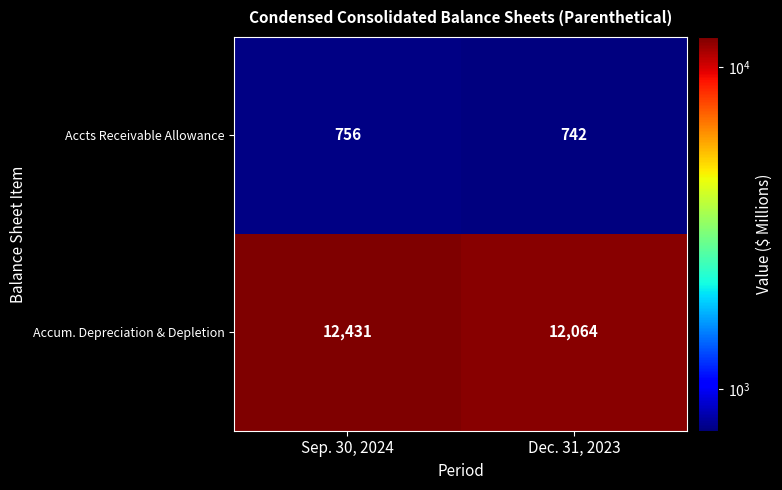

Reading right to left, what are all the values shown in this chart?

Accts Receivable Allowance: 742	756
Accum. Depreciation & Depletion: 12064	12431